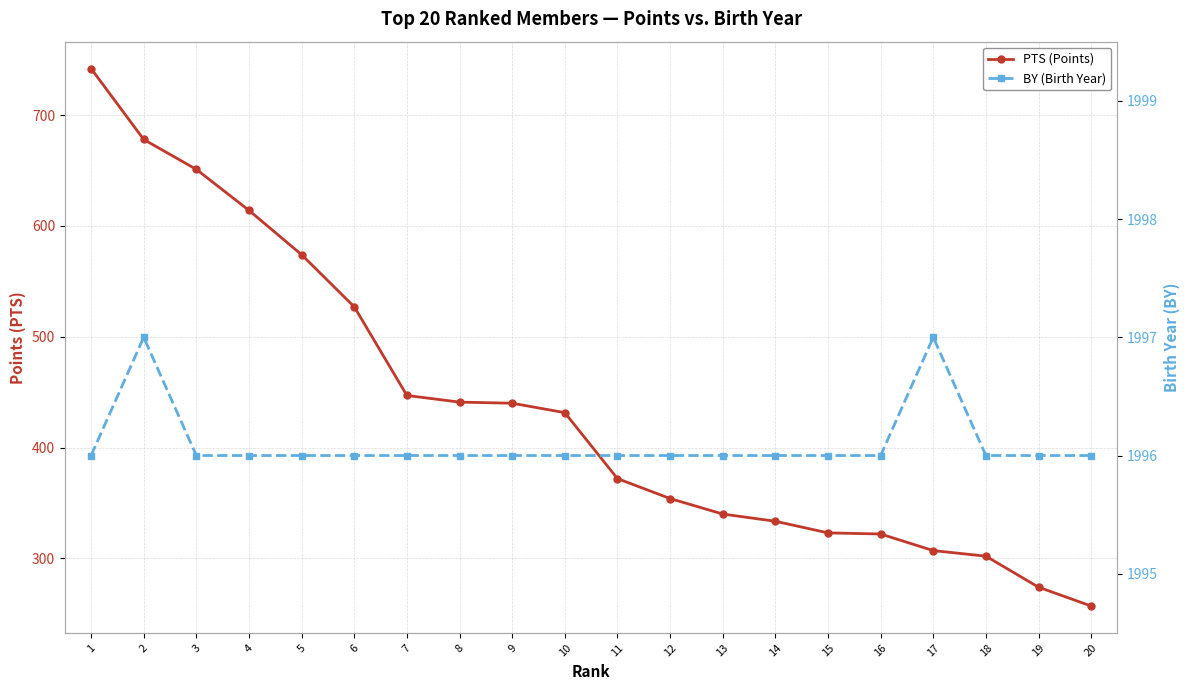

At which category is the sum across all series the highest?

1